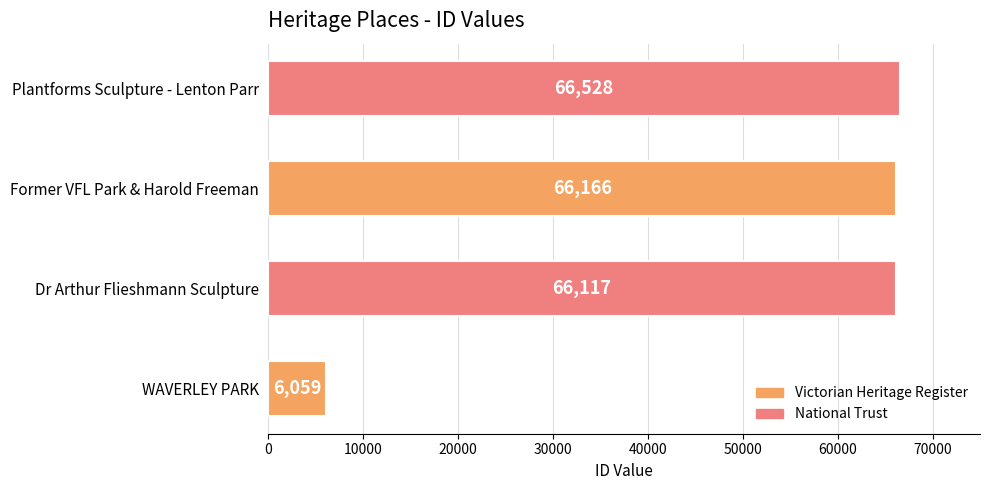

The value at Dr Arthur Flieshmann Sculpture is 66117. True or false?

True